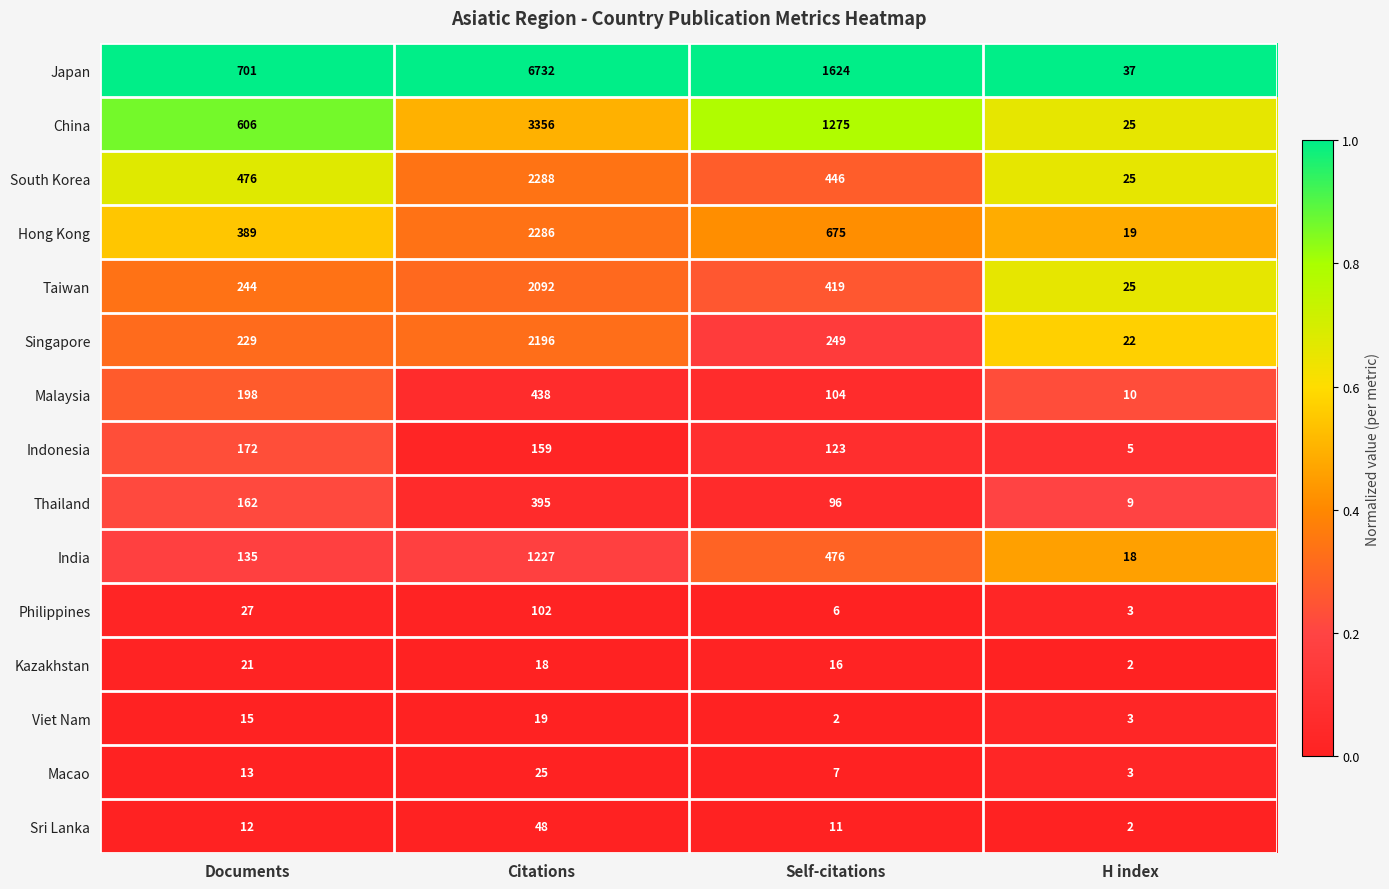

Where does the Japan series first go above 1624?

Citations